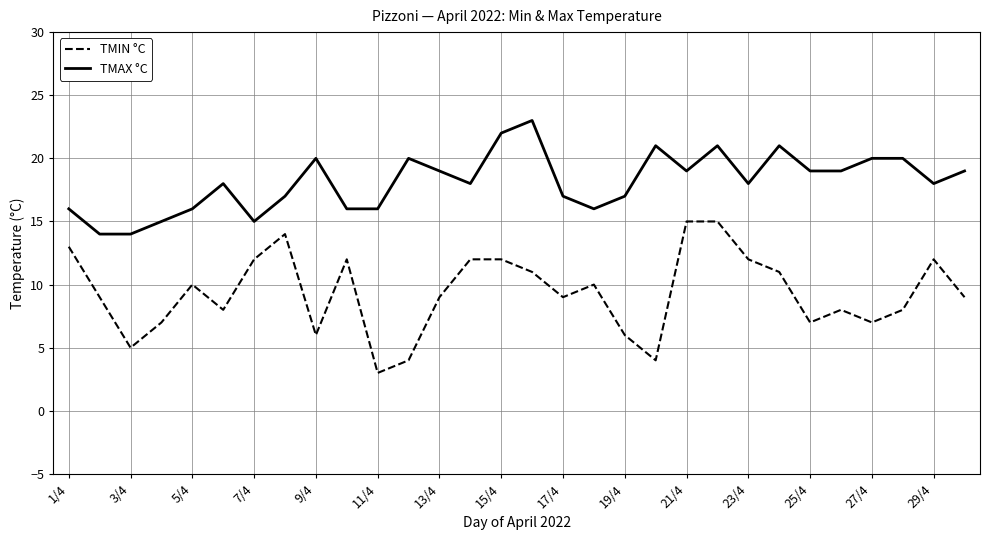

List the series in order of their peak value, highest first.

TMAX °C, TMIN °C